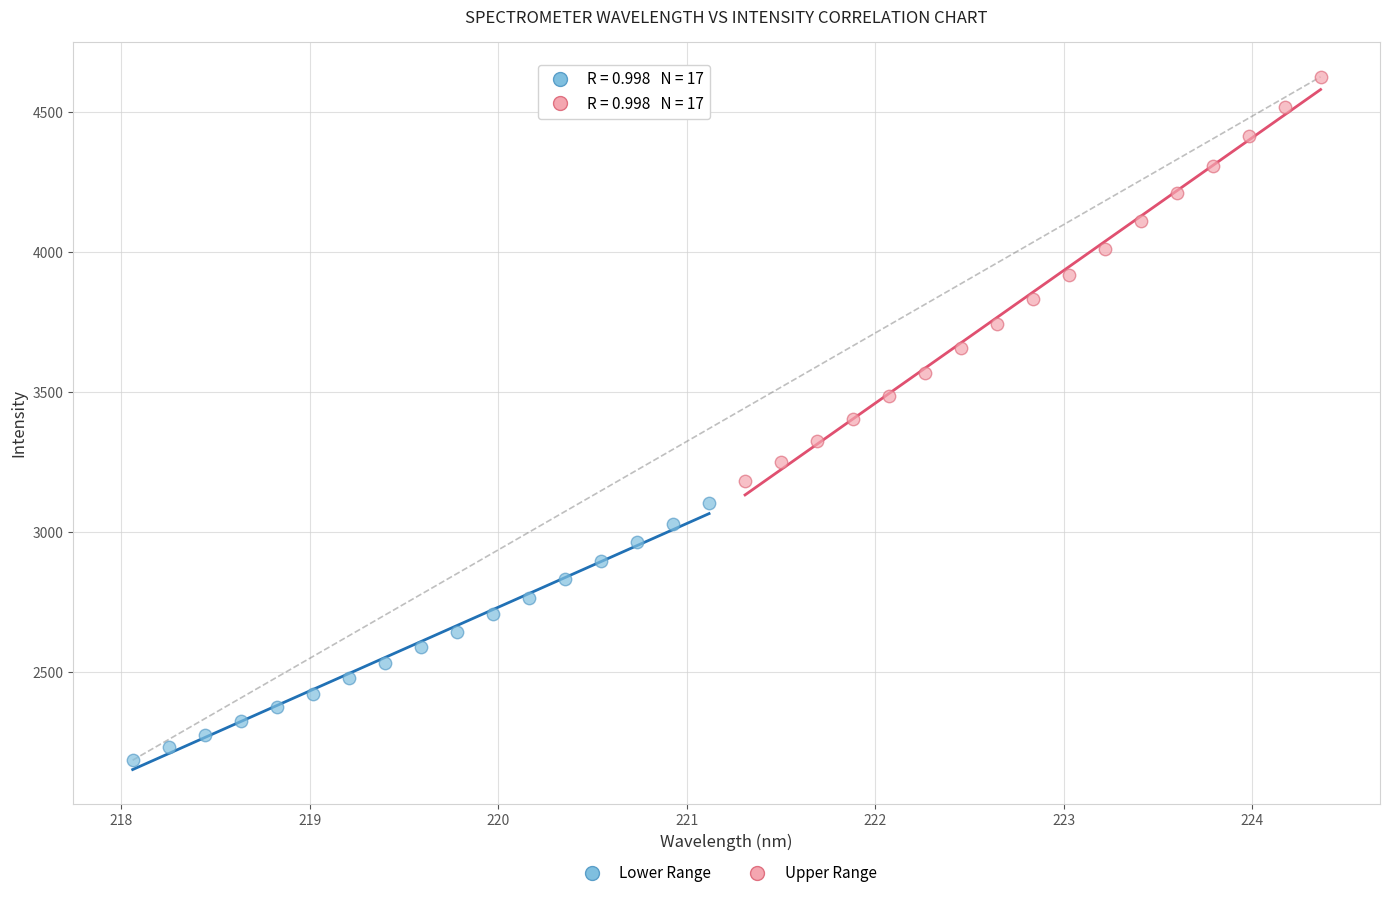

Which series reaches the minimum Y coordinate?

Lower Range